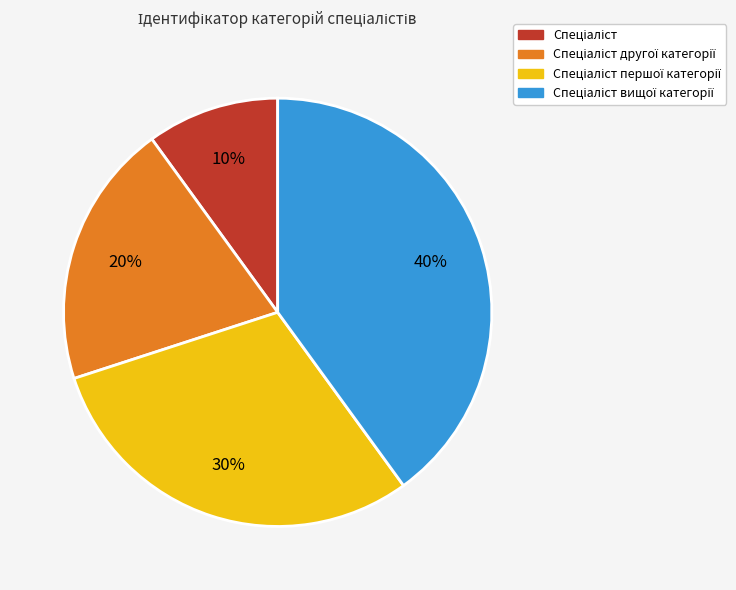

To the nearest percent, what is the average slice percentage?

25%